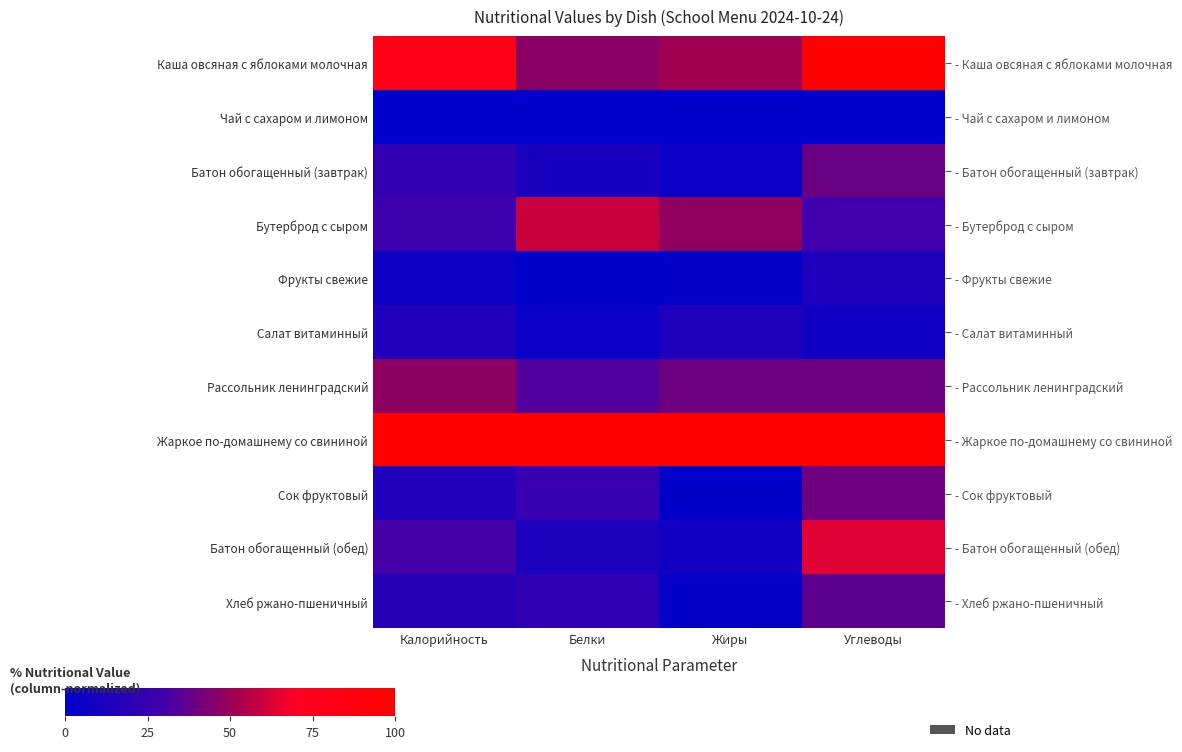

Which category has the lowest value across all series?

Калорийность